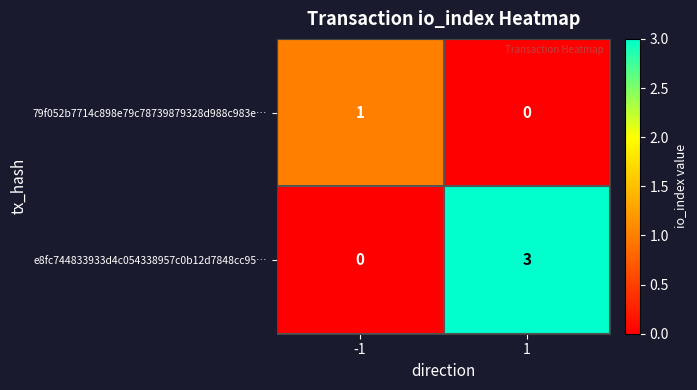

What is the difference between the highest and lowest values at -1?

1